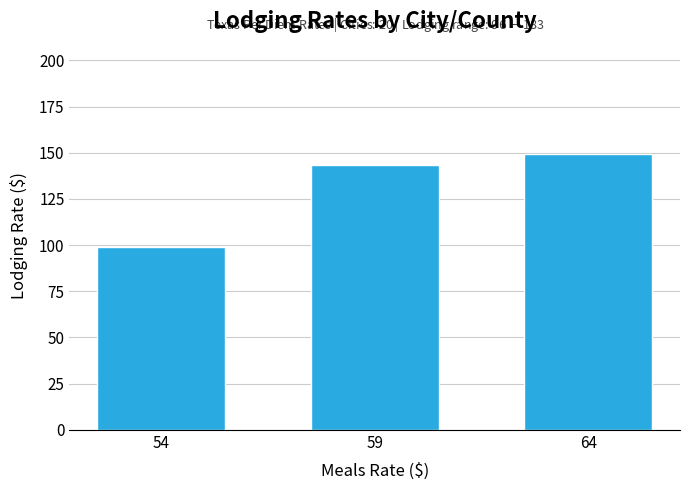

Reading left to right, list all the values displayed in this chart.

99.0	143.4	149.5